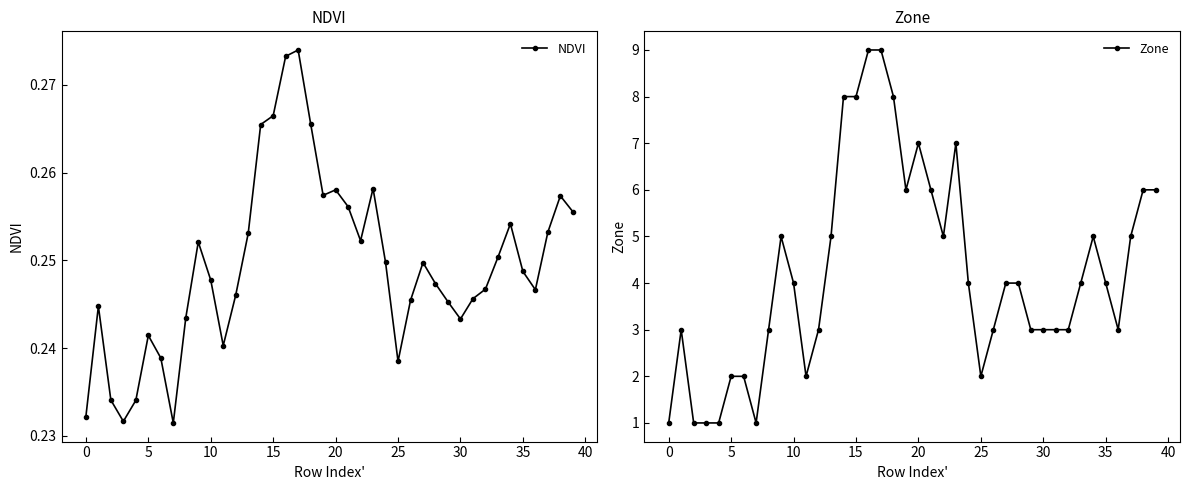

True or false: NDVI has a value of 0.3 at 21.

True